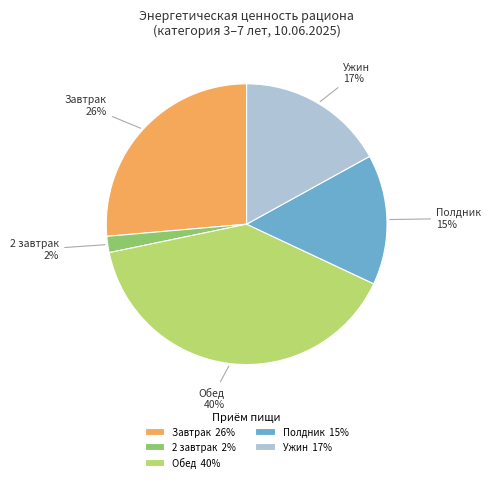

Which has a higher value, Завтрак 26% or Полдник 15%?

Завтрак 26%